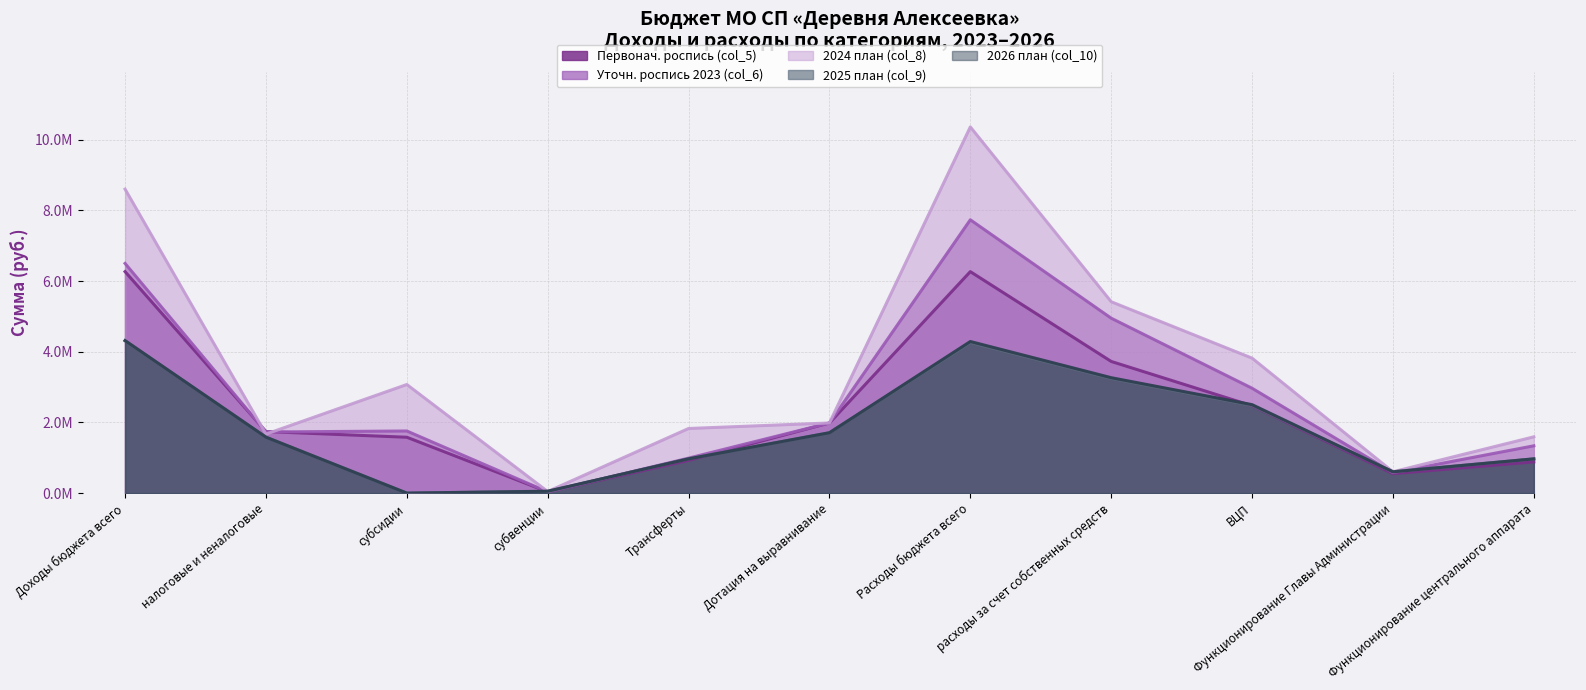

What position from the right is налоговые и неналоговые?

10